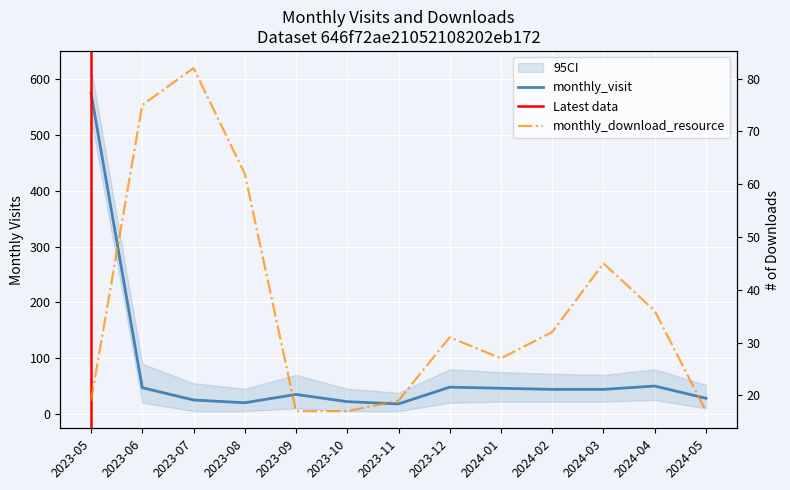

What is the value of the monthly_visit point at the 1st from the left?

575